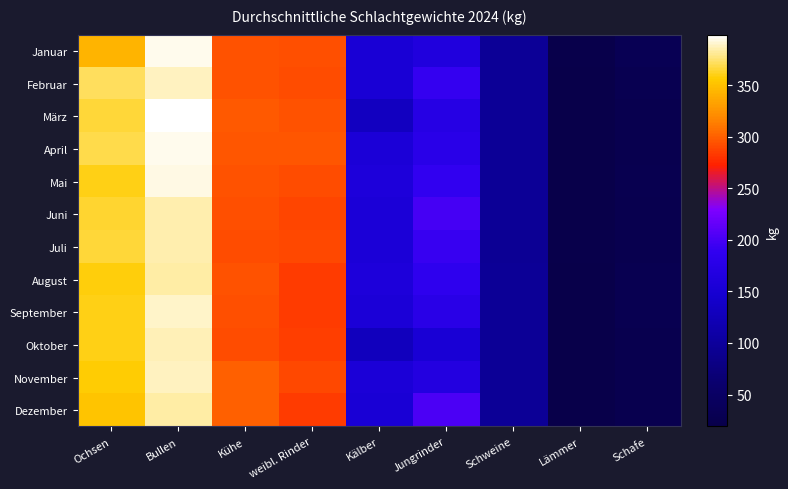

What is the minimum value shown in the chart?

19